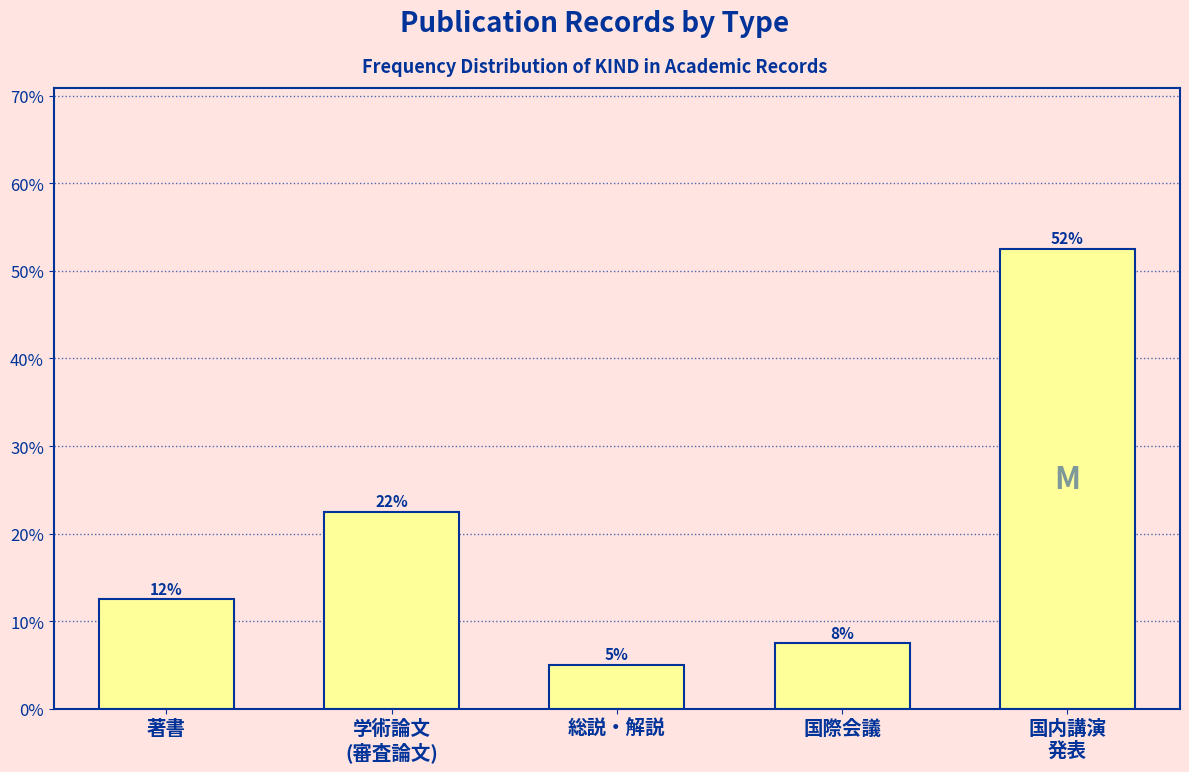

How many bars are there in total?

5